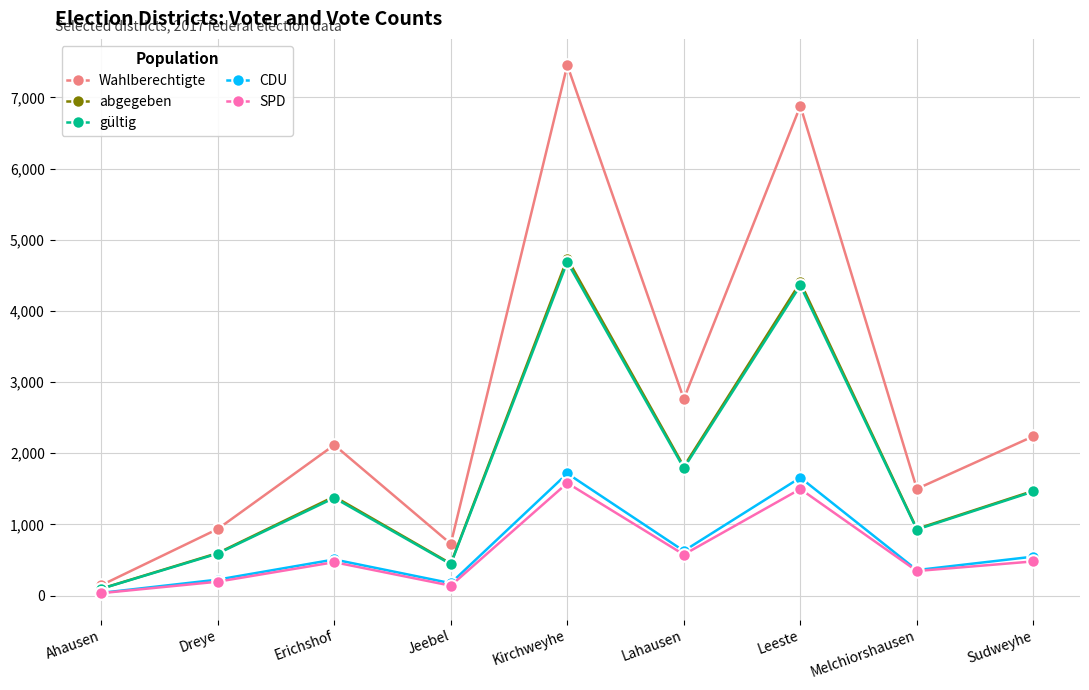

In SPD, how many points are lower than both neighbors (excluding endpoints)?

3